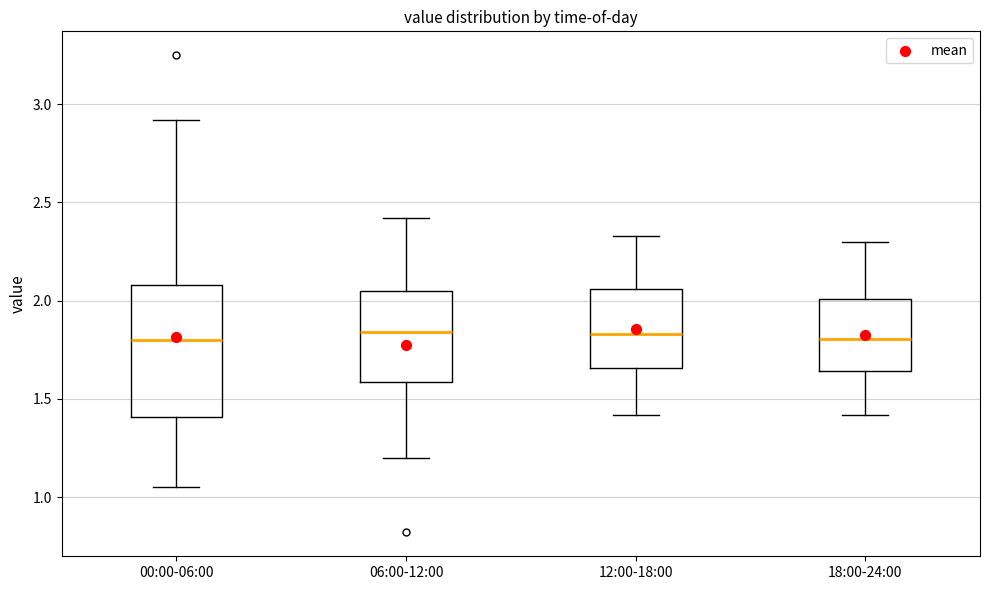

Reading left to right, transcribe this box plot: for each box, give where its median line is, the range the box spans, and where its two whiskers end, as read against the y-axis. The values are not printed on the chart, so give them approximately, as read against the axis.

00:00-06:00: median 1.80, box 1.40 to 2.10, whiskers 1.05 to 2.90
06:00-12:00: median 1.85, box 1.60 to 2.05, whiskers 1.20 to 2.40
12:00-18:00: median 1.85, box 1.65 to 2.05, whiskers 1.40 to 2.35
18:00-24:00: median 1.80, box 1.65 to 2.00, whiskers 1.40 to 2.30